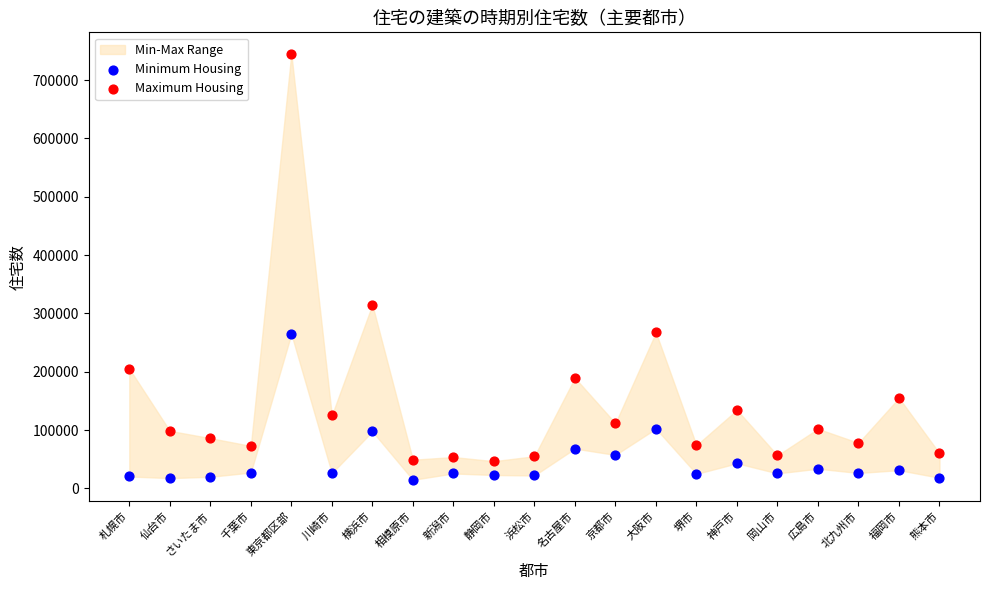

Across all data points, what is the range of Y values (max minus min)?

730300